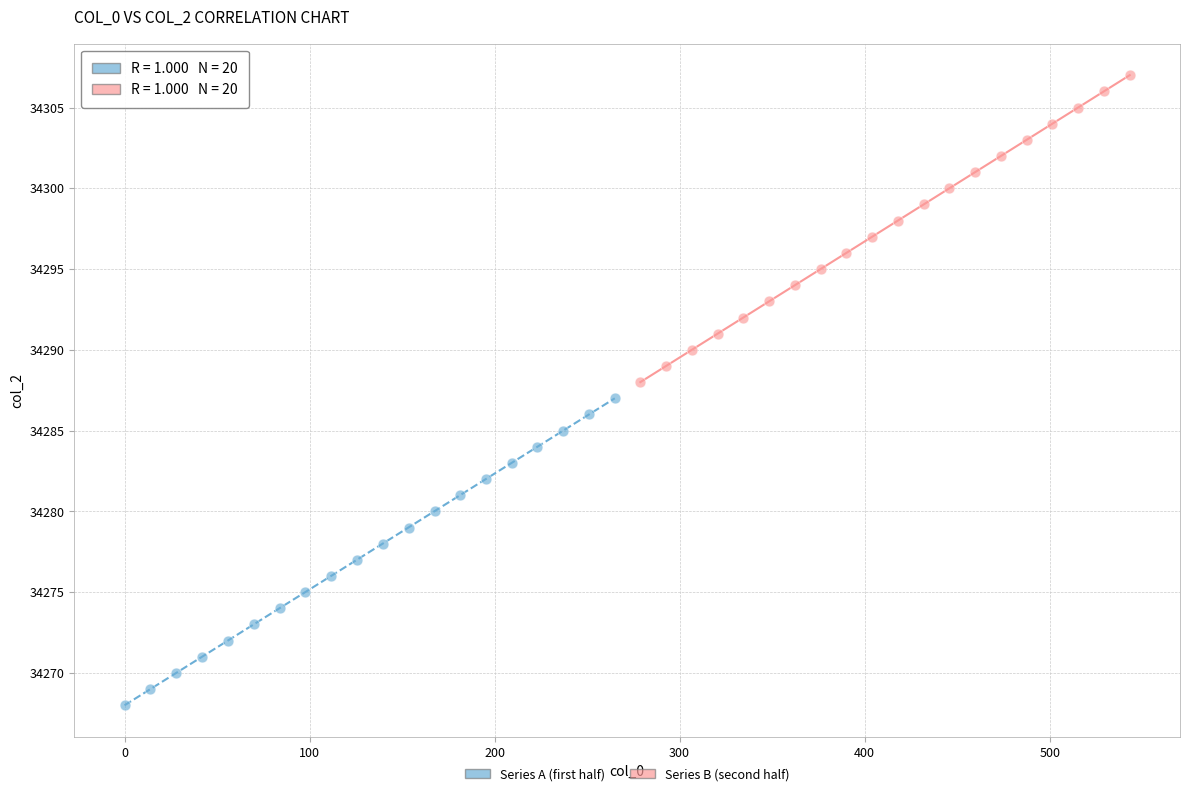

Which series reaches the minimum Y coordinate?

Series A (first half)